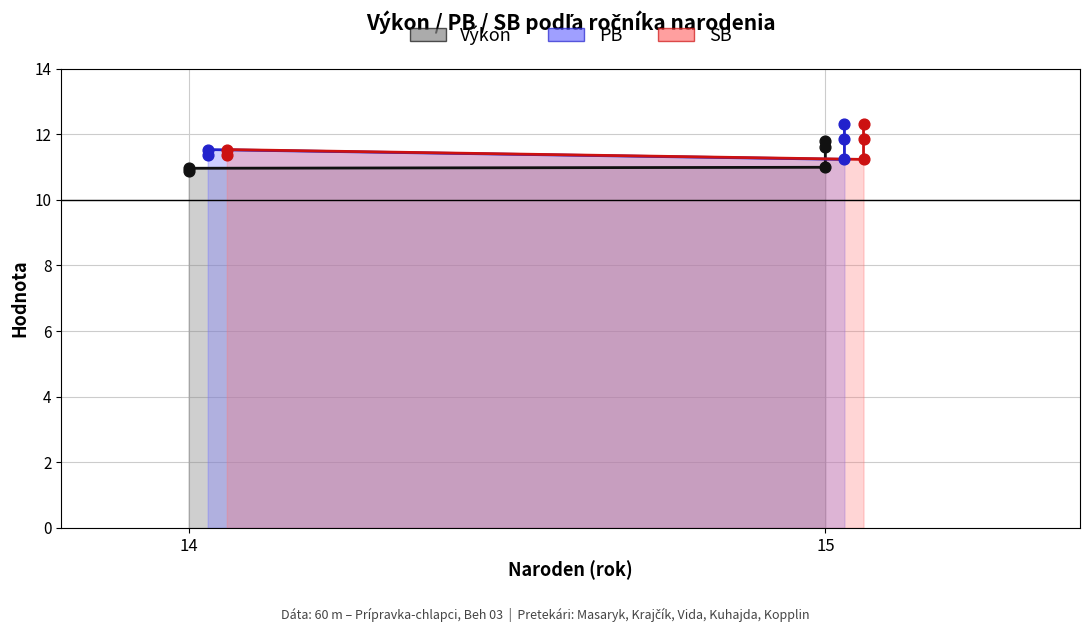

Which series reaches the maximum Y coordinate?

PB